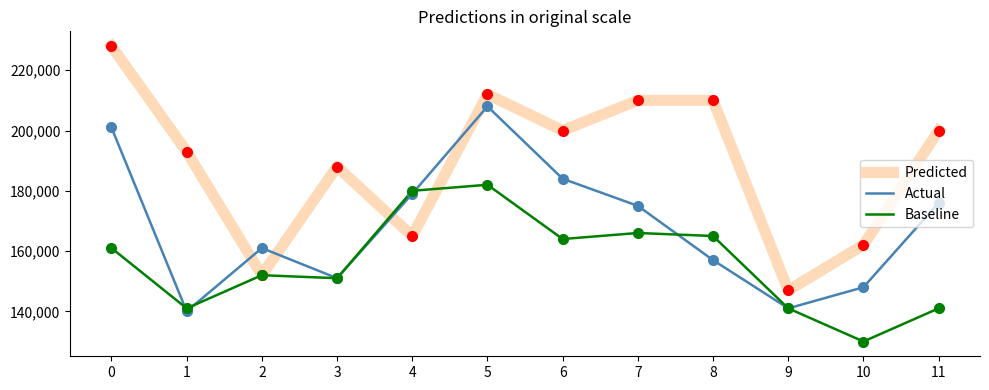

What is the difference between the highest and lowest values at 0?

67000